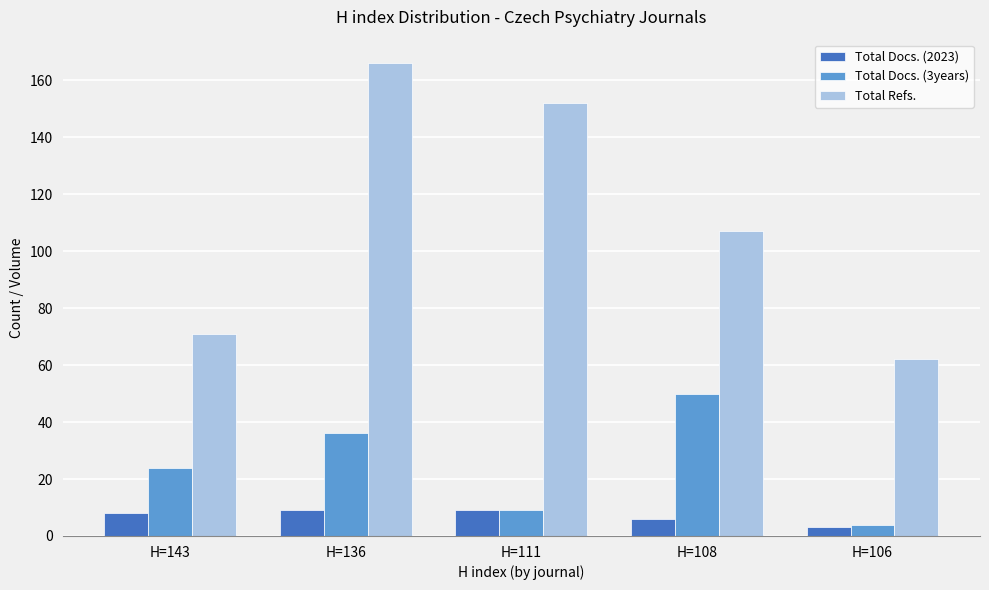

Which series has the widest spread of values?

Total Refs.